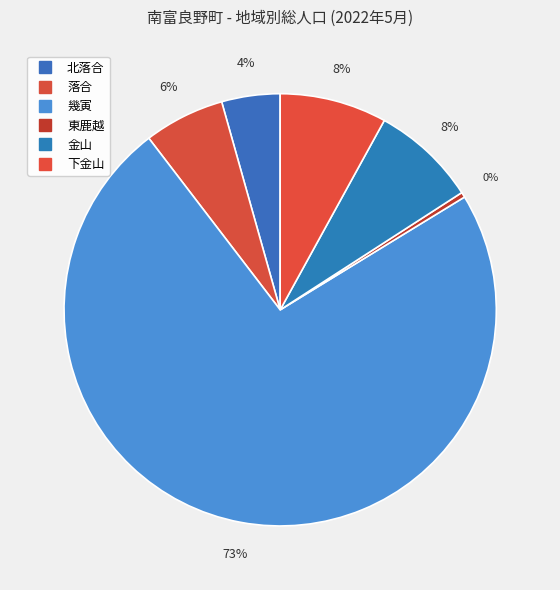

Count the number of slices in the pie.

6